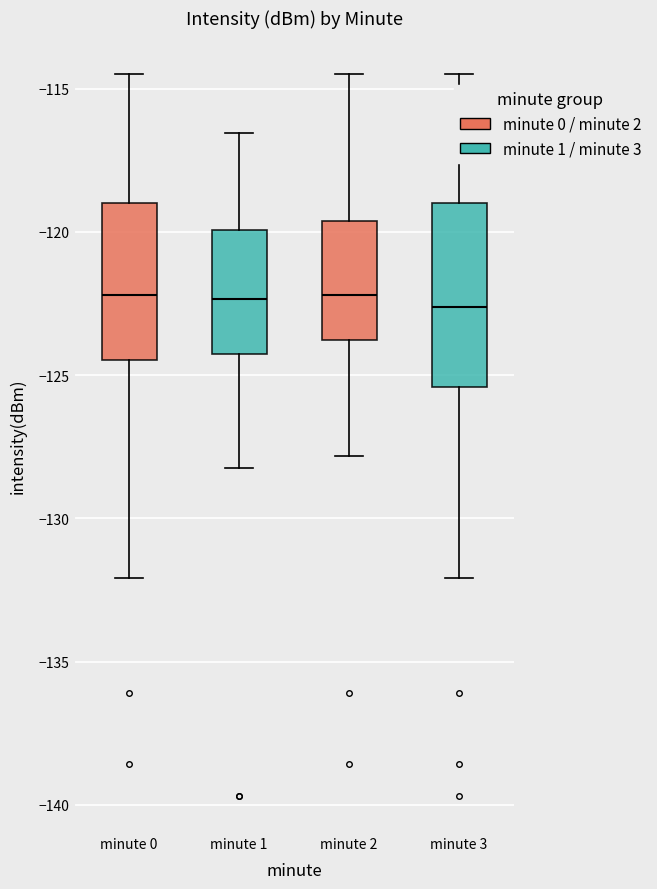

Reading left to right, read every box against the y-axis: the position of its median line, the range the box covers, and the ends of its whiskers. The values are not printed on the chart, so give them approximately, as read against the axis.

minute 0: median -122.0, box -124.5 to -119.0, whiskers -132.0 to -114.5
minute 1: median -122.5, box -124.5 to -120.0, whiskers -128.0 to -116.5
minute 2: median -122.0, box -124.0 to -119.5, whiskers -128.0 to -114.5
minute 3: median -122.5, box -125.5 to -119.0, whiskers -132.0 to -114.5